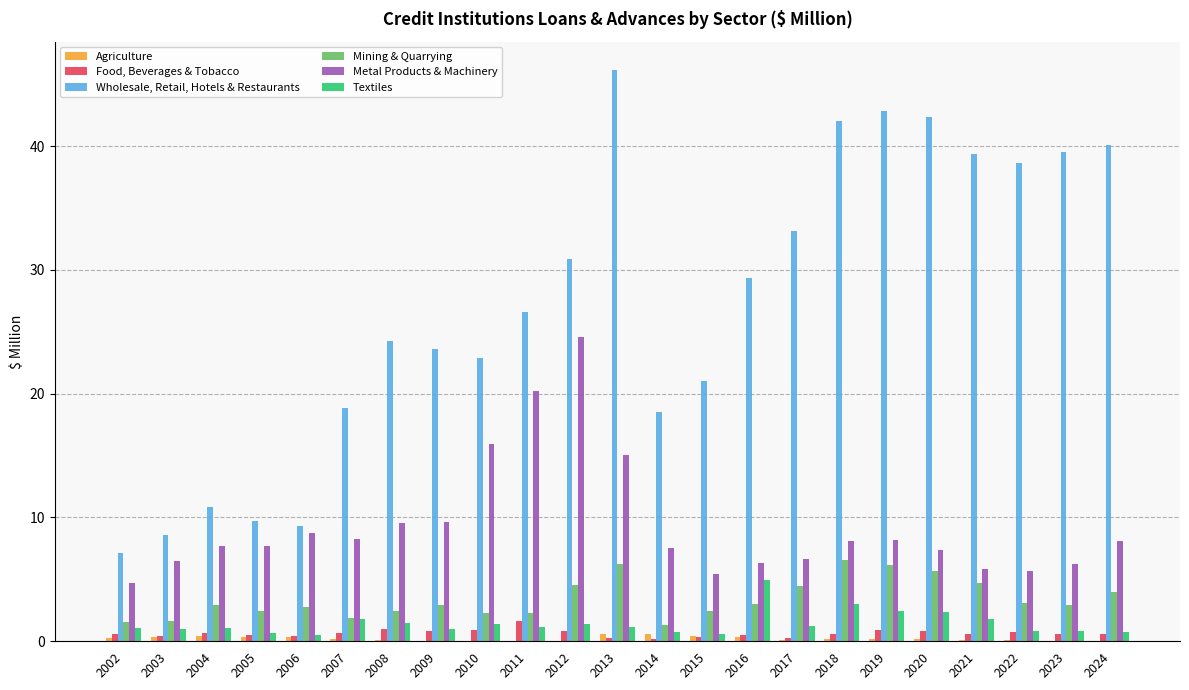

How many categories are shown in the chart?

23